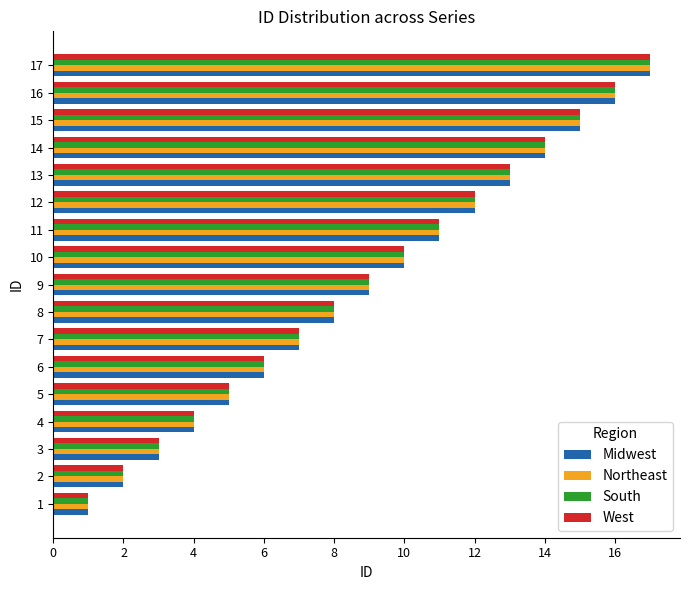

List the labels in order of South value, smallest first.

1, 2, 3, 4, 5, 6, 7, 8, 9, 10, 11, 12, 13, 14, 15, 16, 17